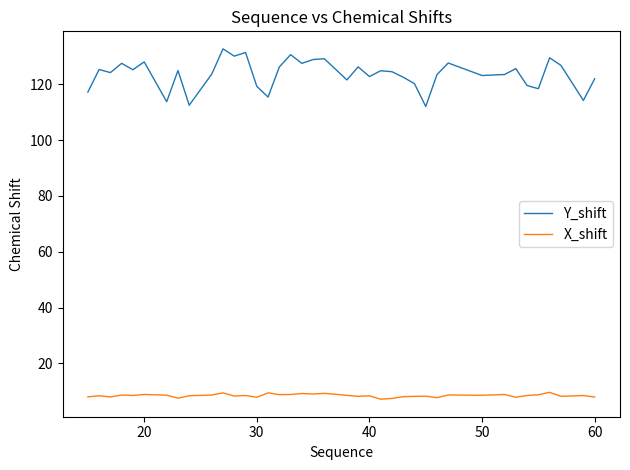

What is the maximum value shown in the chart?

132.7